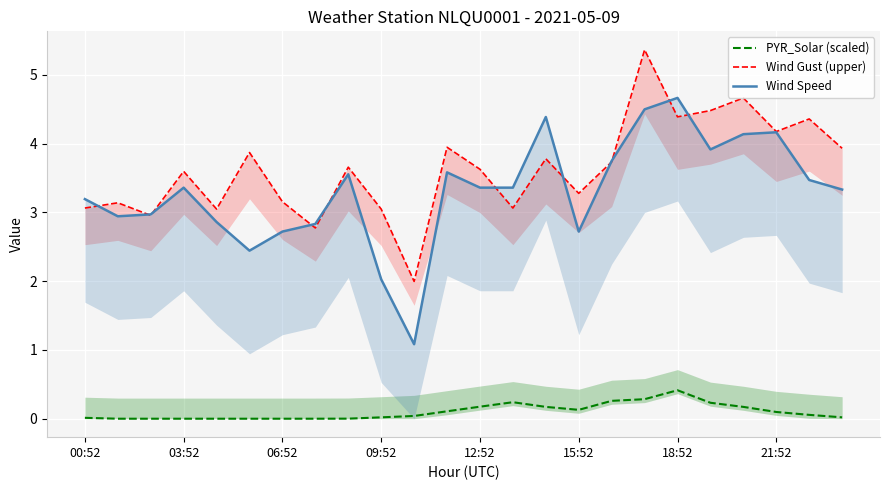

True or false: Wind Gust (upper) and PYR_Solar (scaled) intersect in this chart.

False